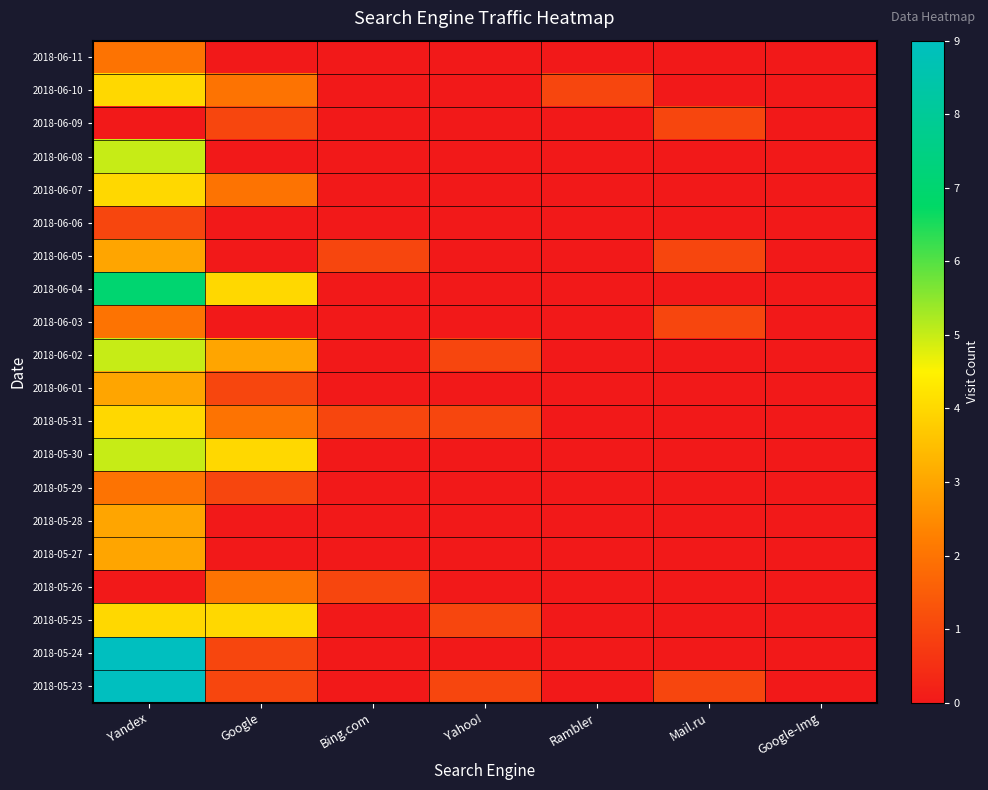

Reading right to left, what are all the values shown in this chart?

2018-06-11: Google-Img=0	Mail.ru=0	Rambler=0	Yahoo!=0	Bing.com=0	Google=0	Yandex=2
2018-06-10: Google-Img=0	Mail.ru=0	Rambler=1	Yahoo!=0	Bing.com=0	Google=2	Yandex=4
2018-06-09: Google-Img=0	Mail.ru=1	Rambler=0	Yahoo!=0	Bing.com=0	Google=1	Yandex=0
2018-06-08: Google-Img=0	Mail.ru=0	Rambler=0	Yahoo!=0	Bing.com=0	Google=0	Yandex=5
2018-06-07: Google-Img=0	Mail.ru=0	Rambler=0	Yahoo!=0	Bing.com=0	Google=2	Yandex=4
2018-06-06: Google-Img=0	Mail.ru=0	Rambler=0	Yahoo!=0	Bing.com=0	Google=0	Yandex=1
2018-06-05: Google-Img=0	Mail.ru=1	Rambler=0	Yahoo!=0	Bing.com=1	Google=0	Yandex=3
2018-06-04: Google-Img=0	Mail.ru=0	Rambler=0	Yahoo!=0	Bing.com=0	Google=4	Yandex=7
2018-06-03: Google-Img=0	Mail.ru=1	Rambler=0	Yahoo!=0	Bing.com=0	Google=0	Yandex=2
2018-06-02: Google-Img=0	Mail.ru=0	Rambler=0	Yahoo!=1	Bing.com=0	Google=3	Yandex=5
2018-06-01: Google-Img=0	Mail.ru=0	Rambler=0	Yahoo!=0	Bing.com=0	Google=1	Yandex=3
2018-05-31: Google-Img=0	Mail.ru=0	Rambler=0	Yahoo!=1	Bing.com=1	Google=2	Yandex=4
2018-05-30: Google-Img=0	Mail.ru=0	Rambler=0	Yahoo!=0	Bing.com=0	Google=4	Yandex=5
2018-05-29: Google-Img=0	Mail.ru=0	Rambler=0	Yahoo!=0	Bing.com=0	Google=1	Yandex=2
2018-05-28: Google-Img=0	Mail.ru=0	Rambler=0	Yahoo!=0	Bing.com=0	Google=0	Yandex=3
2018-05-27: Google-Img=0	Mail.ru=0	Rambler=0	Yahoo!=0	Bing.com=0	Google=0	Yandex=3
2018-05-26: Google-Img=0	Mail.ru=0	Rambler=0	Yahoo!=0	Bing.com=1	Google=2	Yandex=0
2018-05-25: Google-Img=0	Mail.ru=0	Rambler=0	Yahoo!=1	Bing.com=0	Google=4	Yandex=4
2018-05-24: Google-Img=0	Mail.ru=0	Rambler=0	Yahoo!=0	Bing.com=0	Google=1	Yandex=9
2018-05-23: Google-Img=0	Mail.ru=1	Rambler=0	Yahoo!=1	Bing.com=0	Google=1	Yandex=9